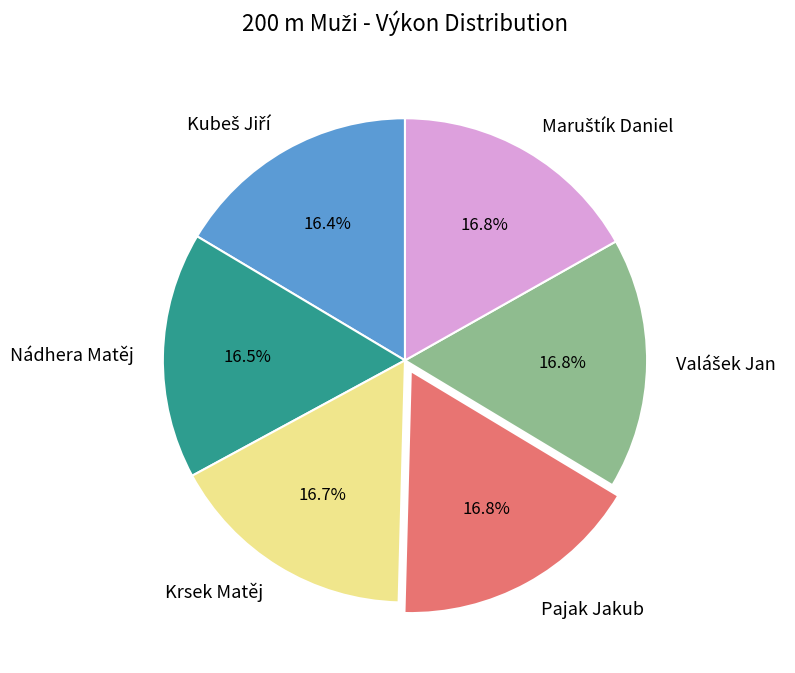

What percentage is NOT represented by Nádhera Matěj?

83.5%